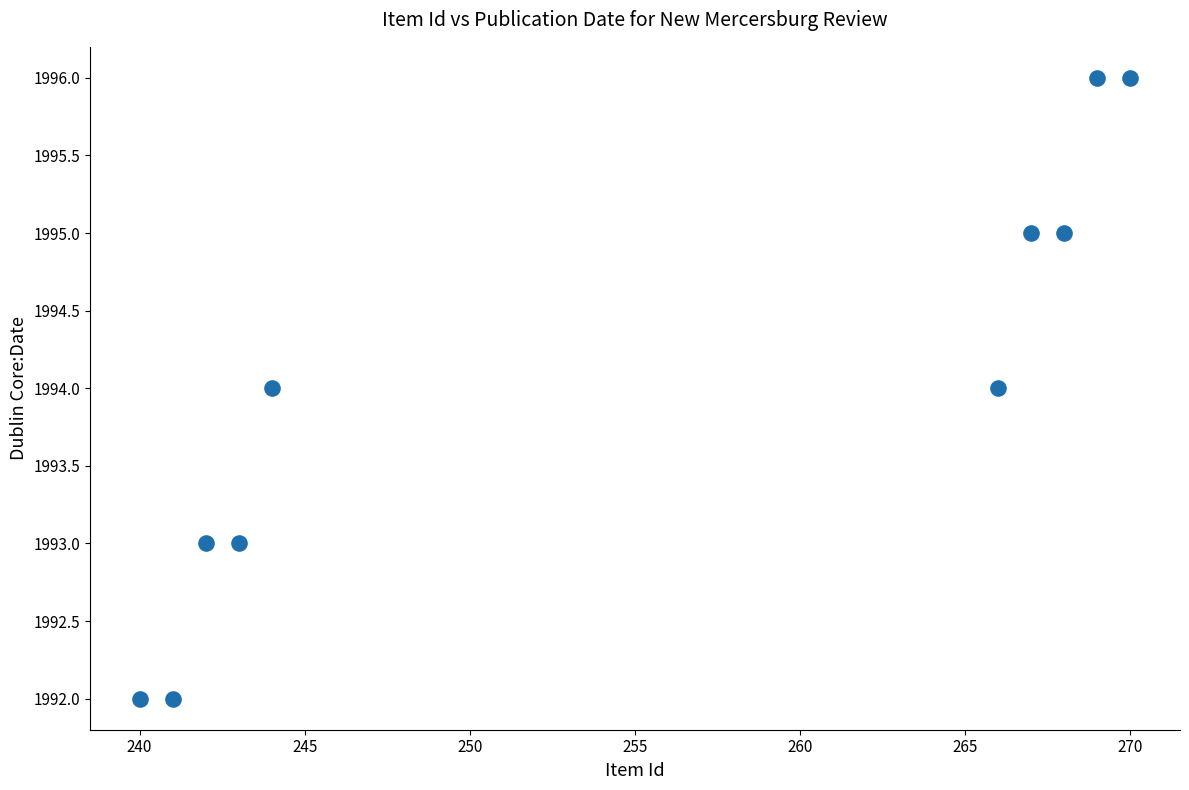

What is the average X value?

255